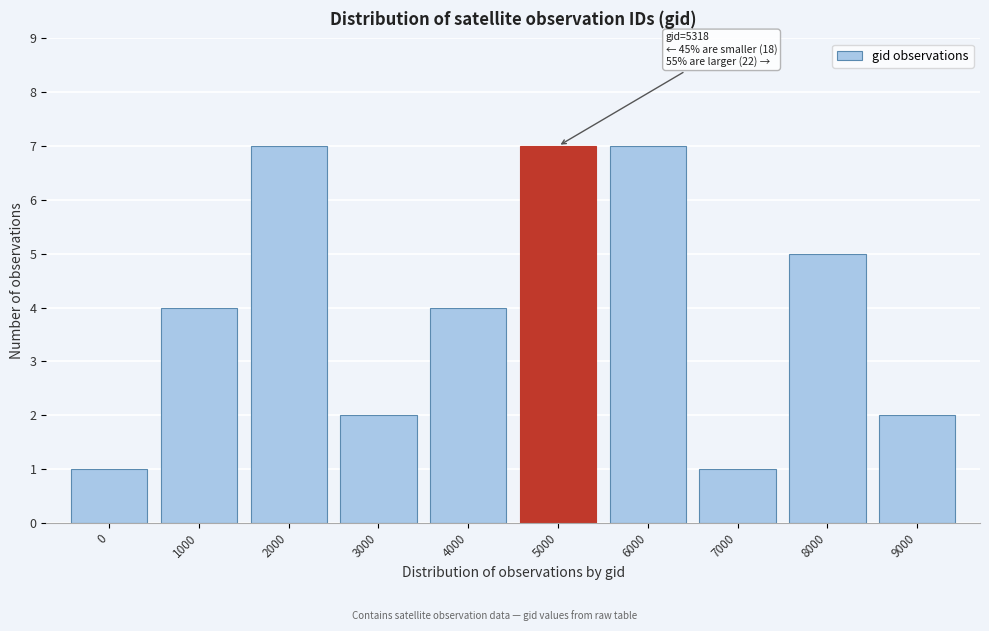

Reading left to right, transcribe all the data shown in this chart.

1	4	7	2	4	7	7	1	5	2